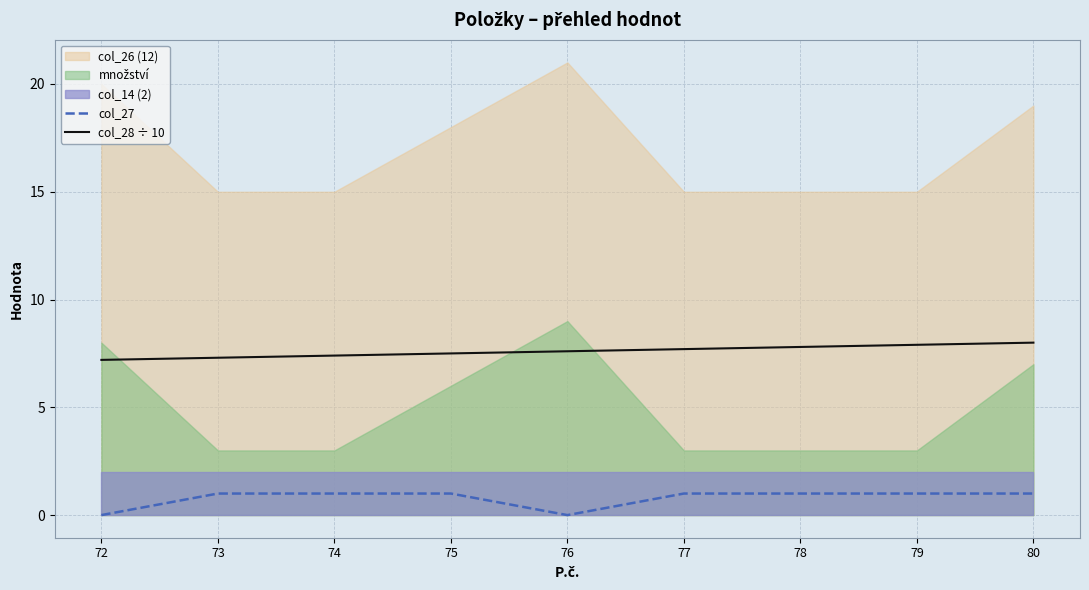

Is it true that col_28 ÷ 10 equals 7.7 at 77?

True